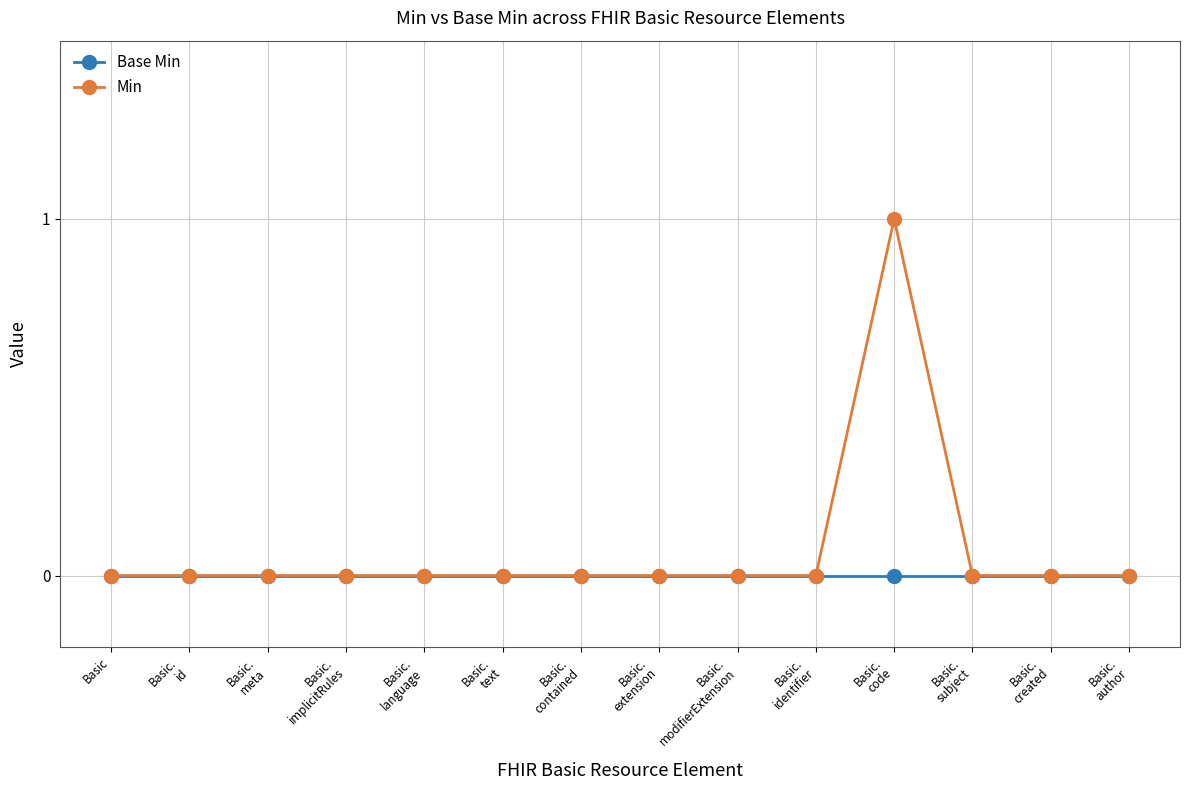

At which category is the sum across all series the highest?

Basic.
code